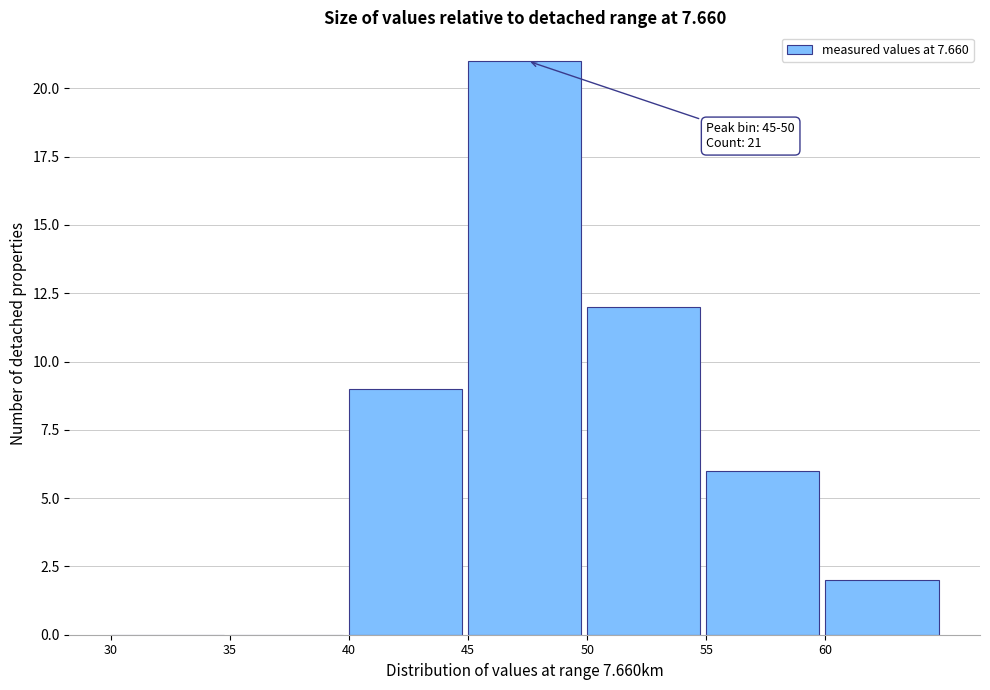

Over which range of the x-axis is the bar tallest?

45 to 50